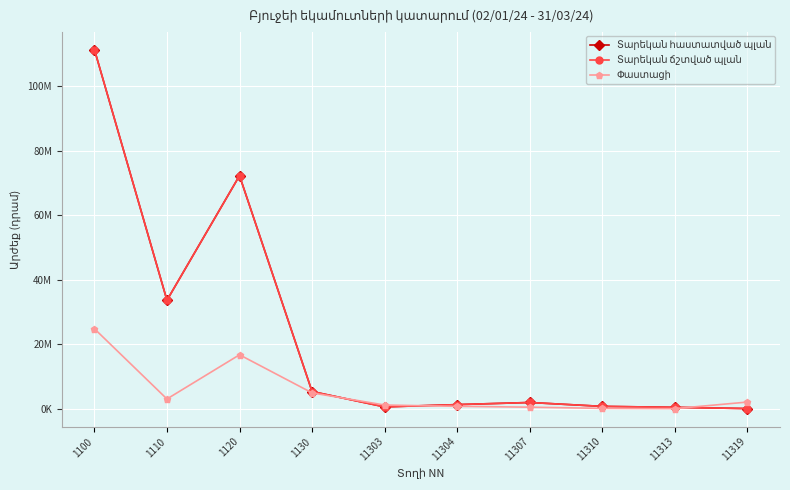

The Փաստացի series shows 1205000 at 11303. True or false?

True